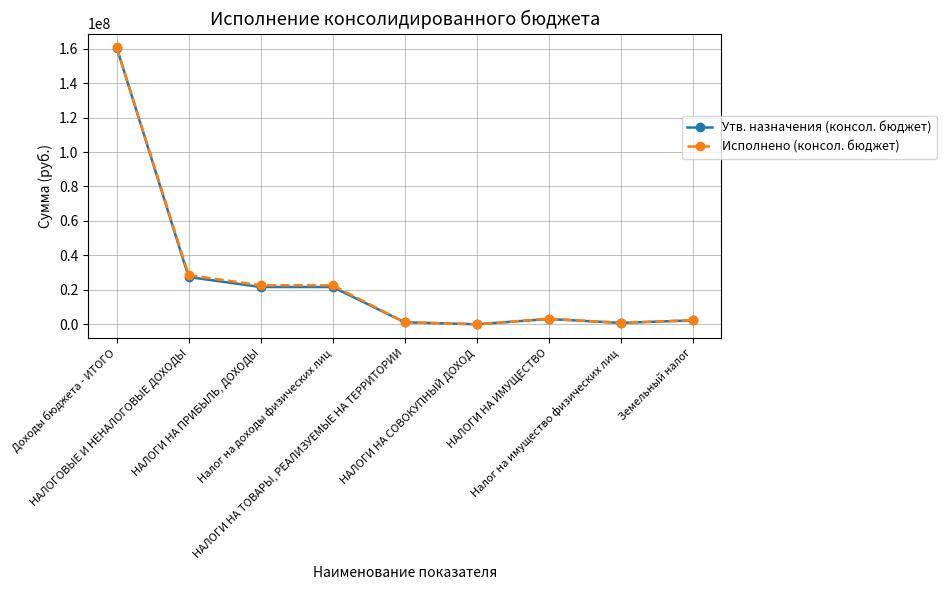

At which category is the sum across all series the highest?

Доходы бюджета - ИТОГО